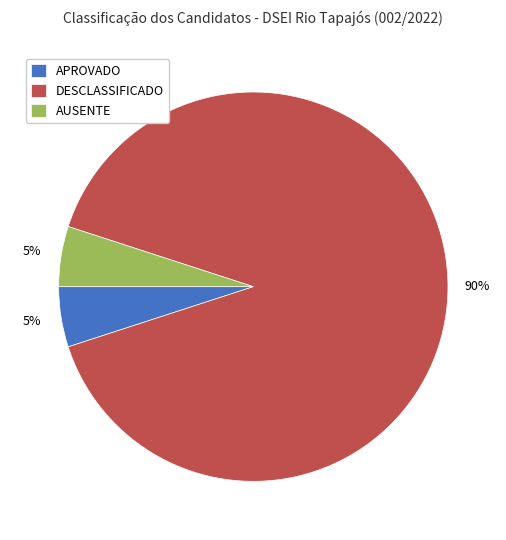

What is the ratio of the value at DESCLASSIFICADO to the value at APROVADO?

18.0